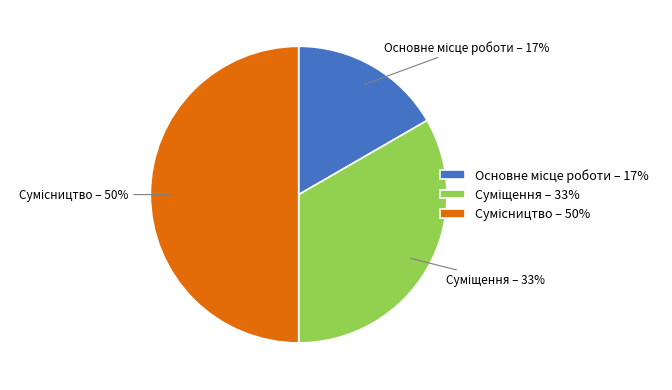

To the nearest percent, what is the difference between the largest and smallest slice percentages?

33%